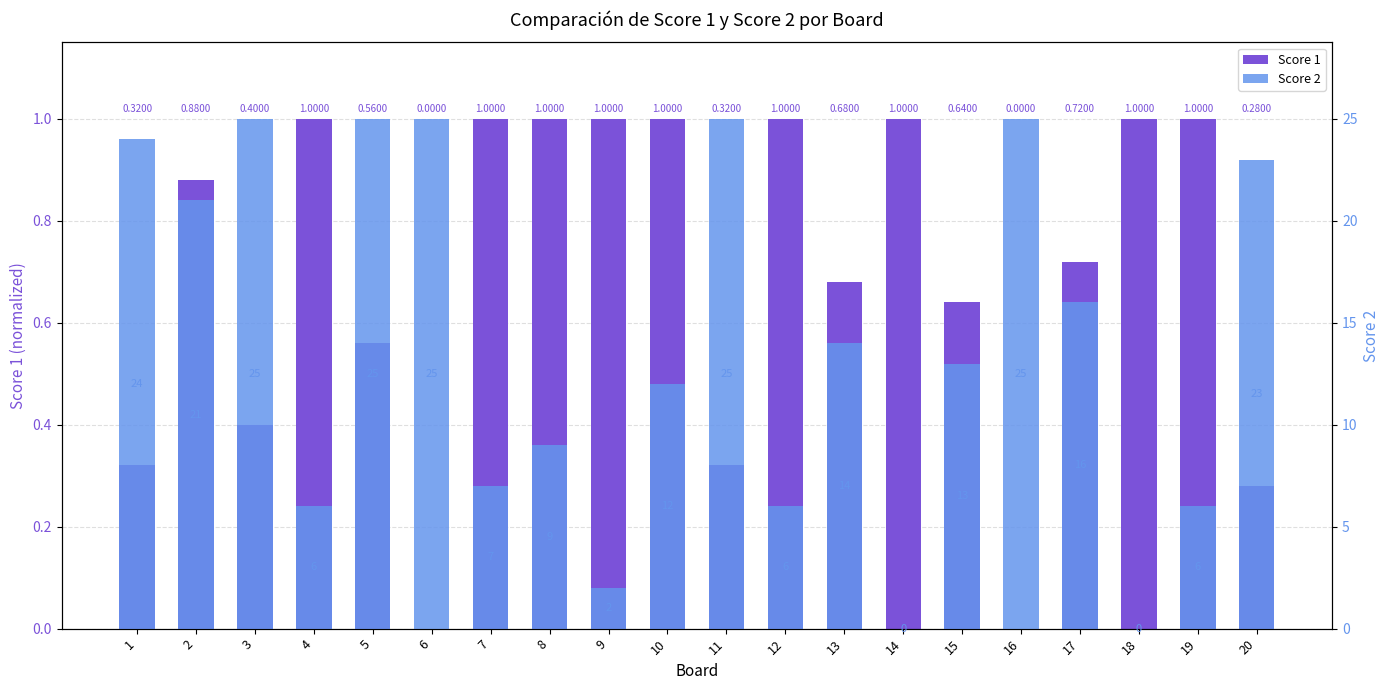

How many data points does each series have?

20